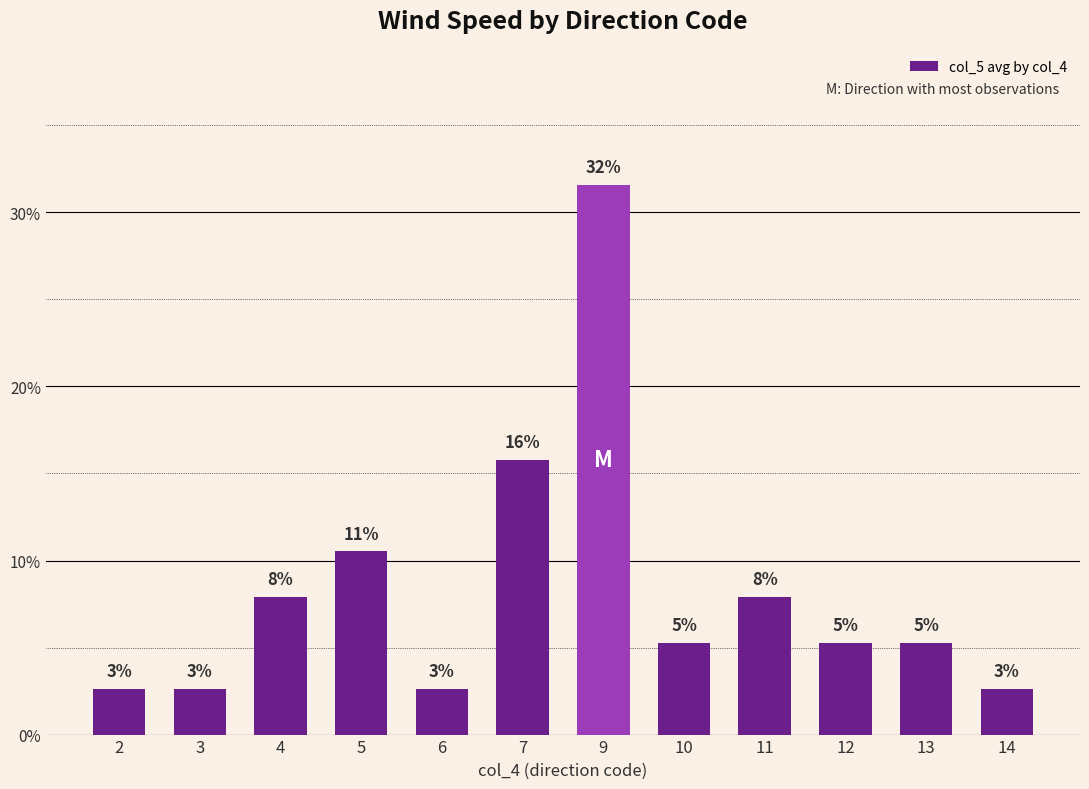

How many bars are there in total?

12